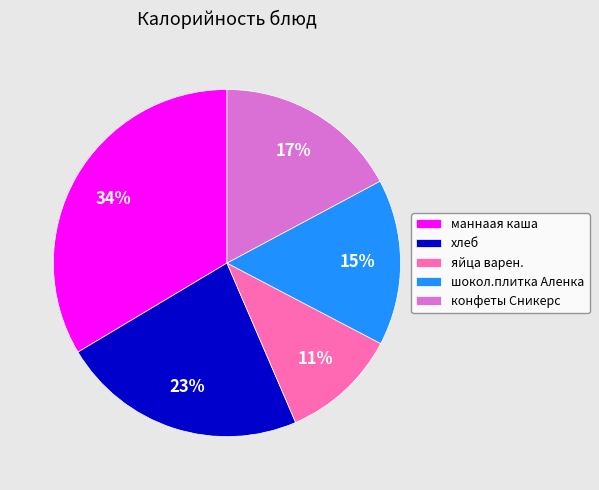

Which category has the biggest portion of the pie?

маннаая каша